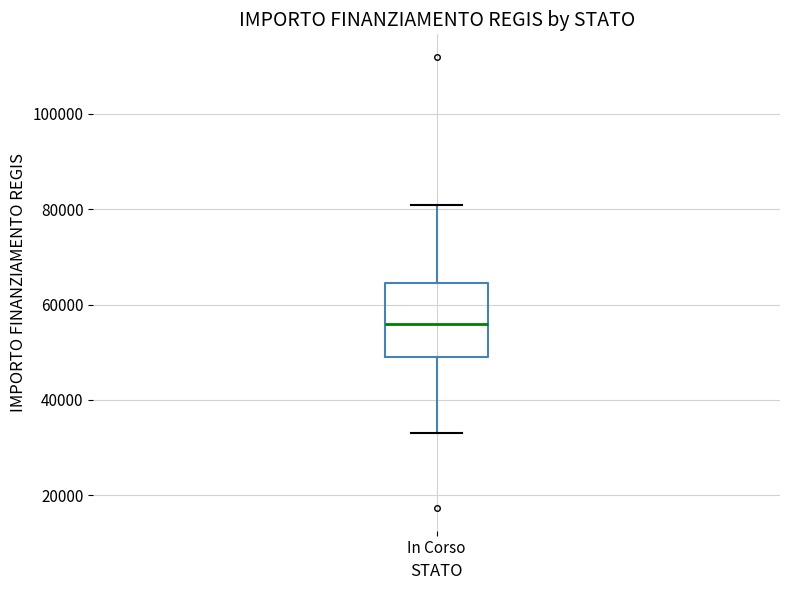

Read this box plot against the y-axis: the position of the median line, the range covered by the box, and the ends of both whiskers. The values are not printed on the chart, so give them approximately, as read against the axis.

median 56000, box 50000 to 64000, whiskers 32000 to 80000